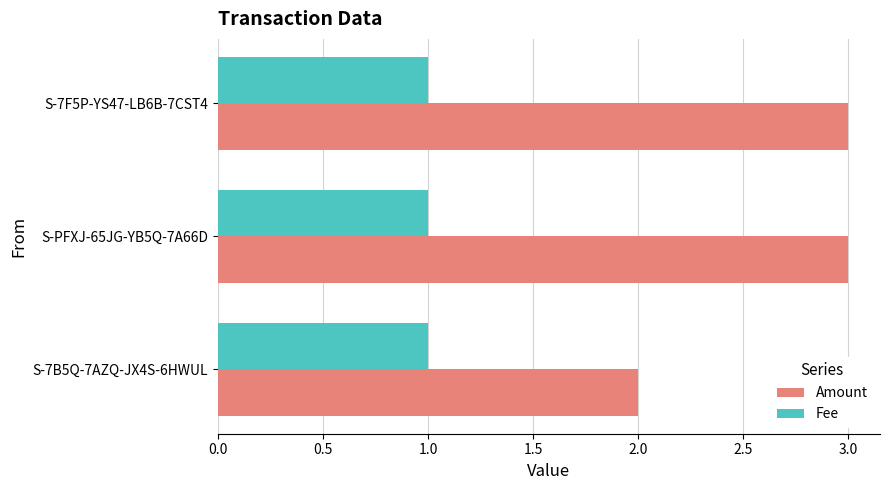

Count the Fee values in the range 1 to 2.

3